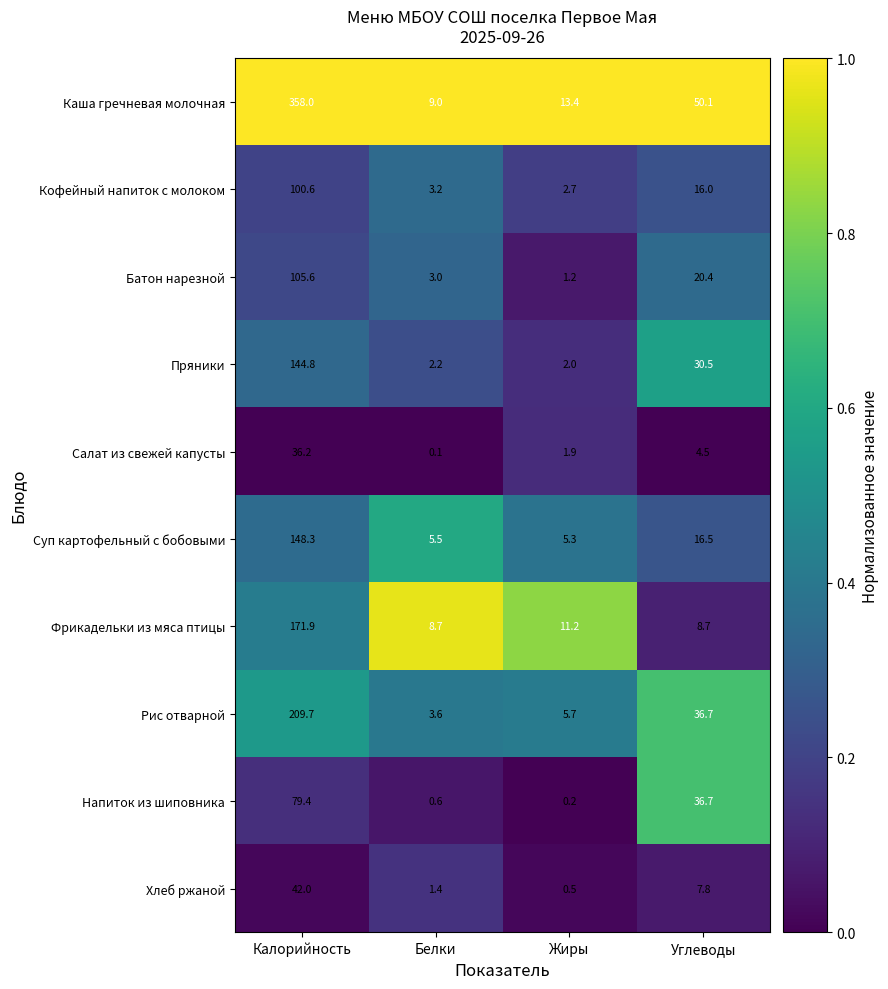

At which category is the sum across all series the highest?

Калорийность